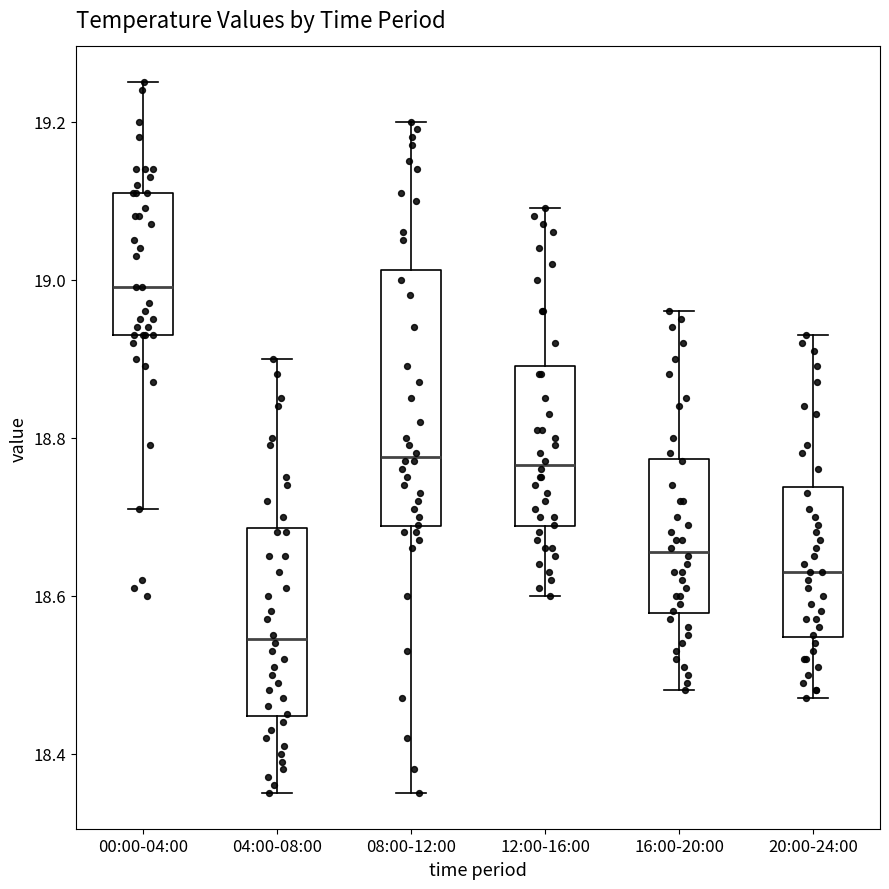

Reading left to right, transcribe this box plot: for each box, give where its median line is, the range the box spans, and where its two whiskers end, as read against the y-axis. The values are not printed on the chart, so give them approximately, as read against the axis.

00:00-04:00: median 19.00, box 18.94 to 19.12, whiskers 18.72 to 19.26
04:00-08:00: median 18.54, box 18.44 to 18.68, whiskers 18.36 to 18.90
08:00-12:00: median 18.78, box 18.68 to 19.02, whiskers 18.36 to 19.20
12:00-16:00: median 18.76, box 18.68 to 18.90, whiskers 18.60 to 19.10
16:00-20:00: median 18.66, box 18.58 to 18.78, whiskers 18.48 to 18.96
20:00-24:00: median 18.64, box 18.54 to 18.74, whiskers 18.48 to 18.94